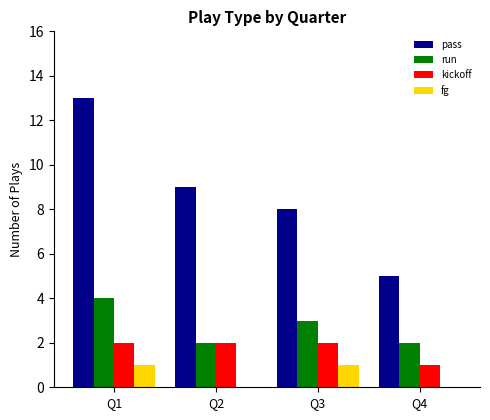

Is the value of fg at Q3 greater than the value of pass at Q4?

No